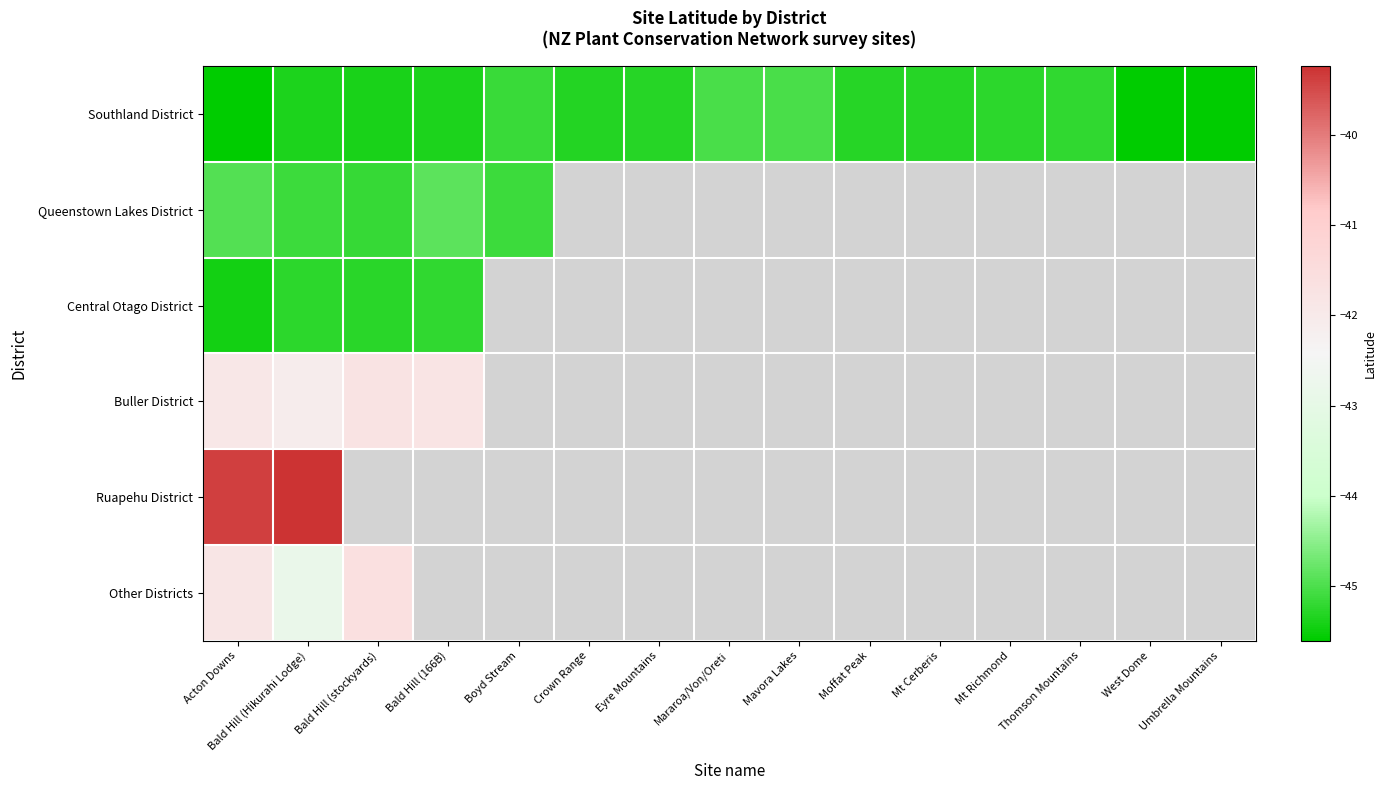

Which series changed the most between Mt Cerberis and Thomson Mountains?

Southland District